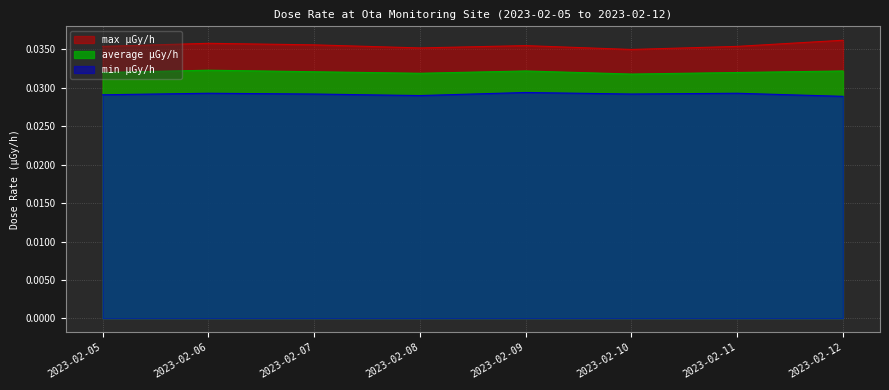

Reading left to right, extract all data points from this chart.

min μGy/h: 2023-02-05=0.0	2023-02-06=0.0	2023-02-07=0.0	2023-02-08=0.0	2023-02-09=0.0	2023-02-10=0.0	2023-02-11=0.0	2023-02-12=0.0
max μGy/h: 2023-02-05=0.0	2023-02-06=0.0	2023-02-07=0.0	2023-02-08=0.0	2023-02-09=0.0	2023-02-10=0.0	2023-02-11=0.0	2023-02-12=0.0
average μGy/h: 2023-02-05=0.0	2023-02-06=0.0	2023-02-07=0.0	2023-02-08=0.0	2023-02-09=0.0	2023-02-10=0.0	2023-02-11=0.0	2023-02-12=0.0